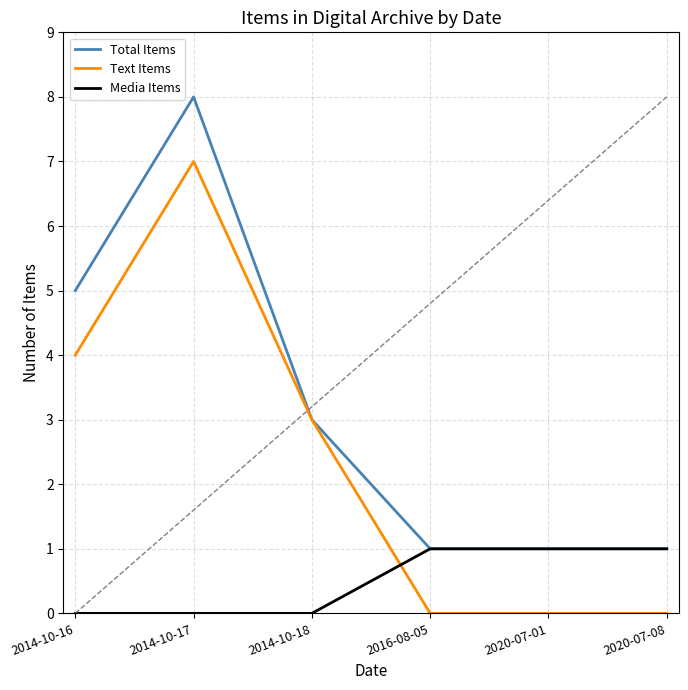

What is the highest value of the Text Items series?

7